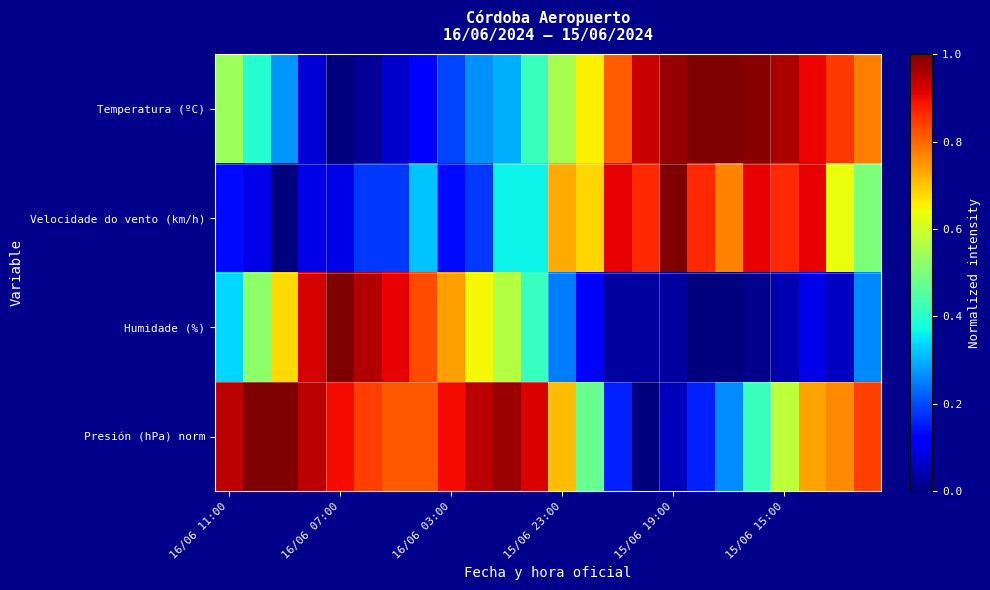

At how many categories does at least one series exceed 0?

24